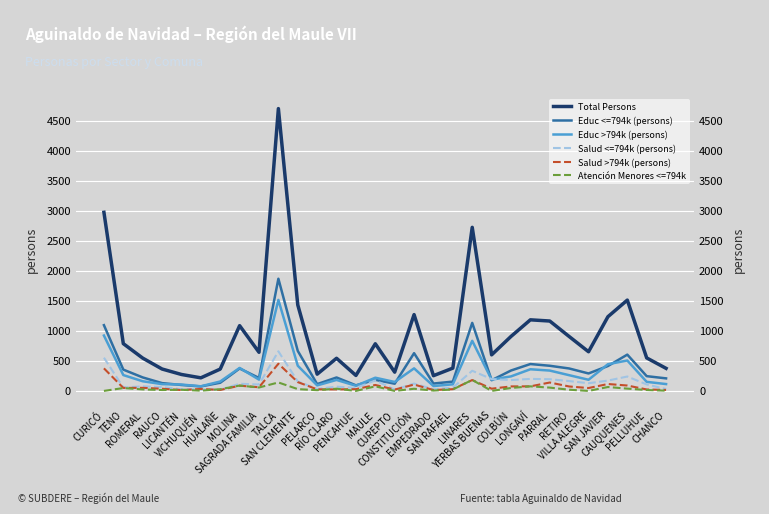

At which category does Educ <=794k (persons) reach its first local valley?

VICHUQUÉN